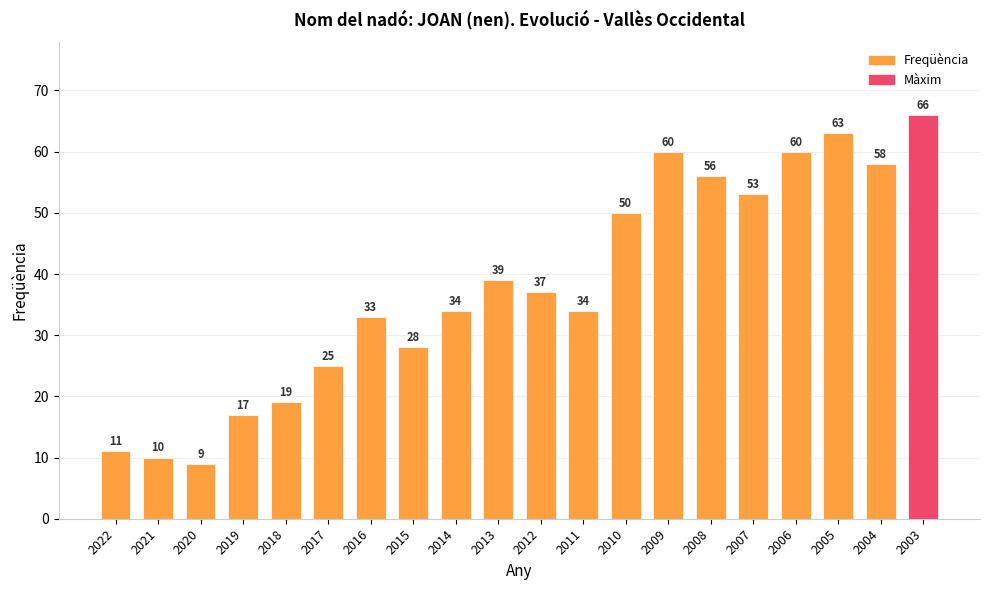

How many distinct data groups are displayed?

1